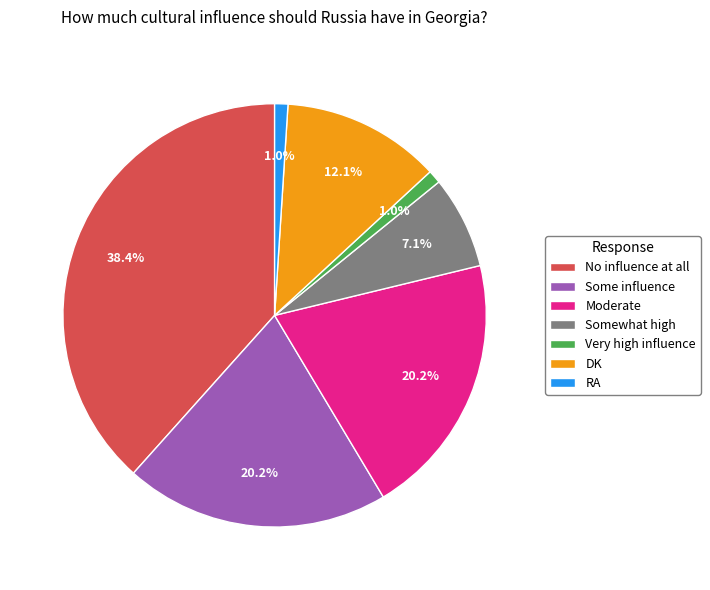

To the nearest percent, what is the combined percentage of Very high influence and Moderate?

21%